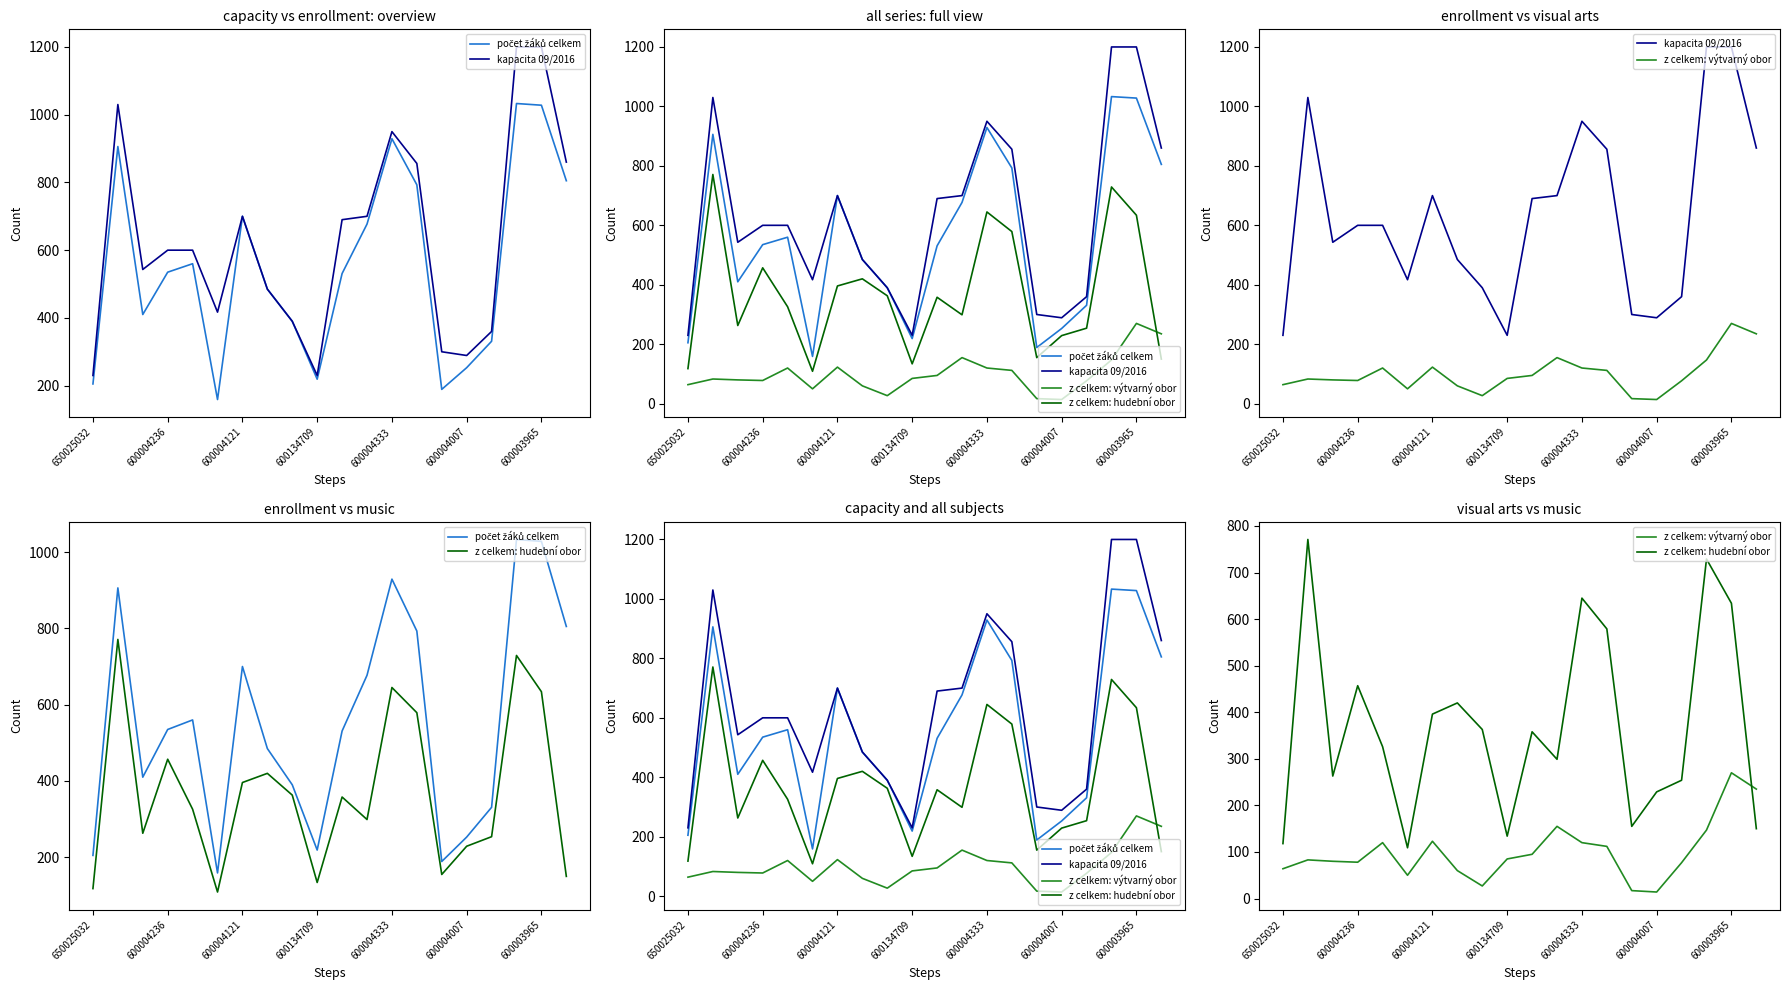

What is the sum of all kapacita 09/2016 values?

12630